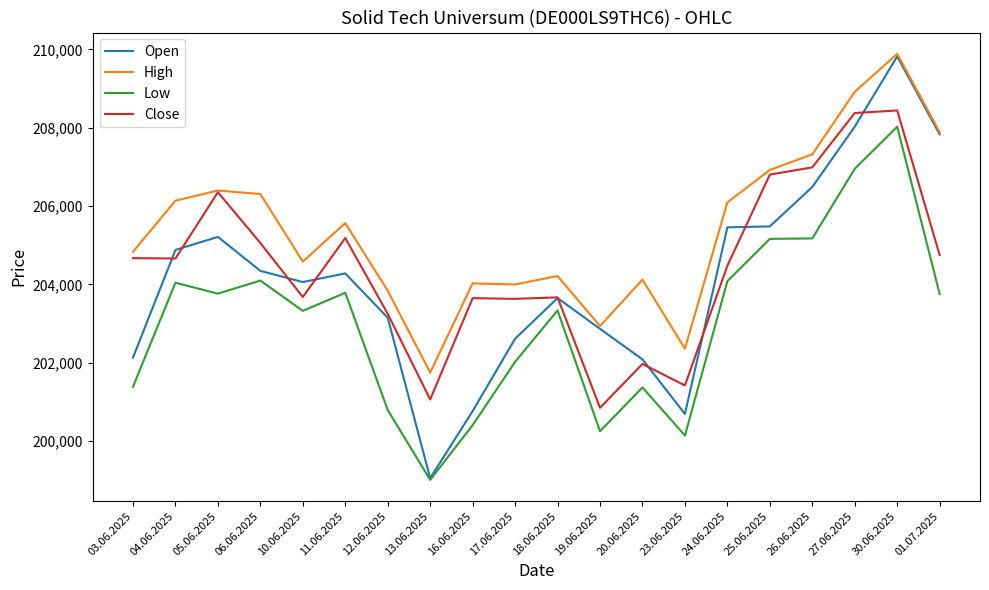

Does the chart have visible grid lines?

No